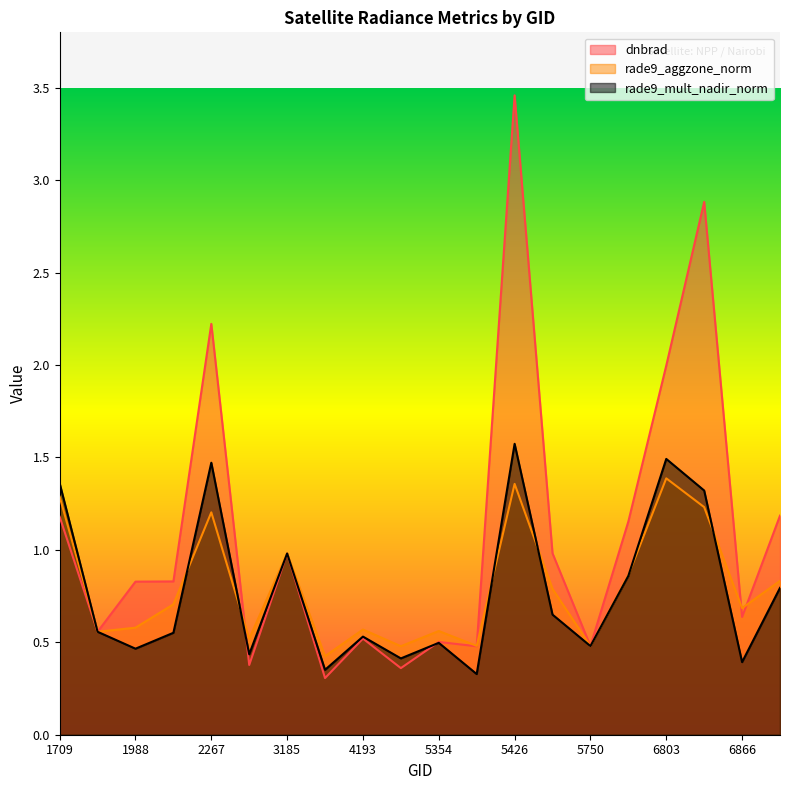

What is the difference between the second highest and minimum values in the rade9_aggzone_norm series?

0.9